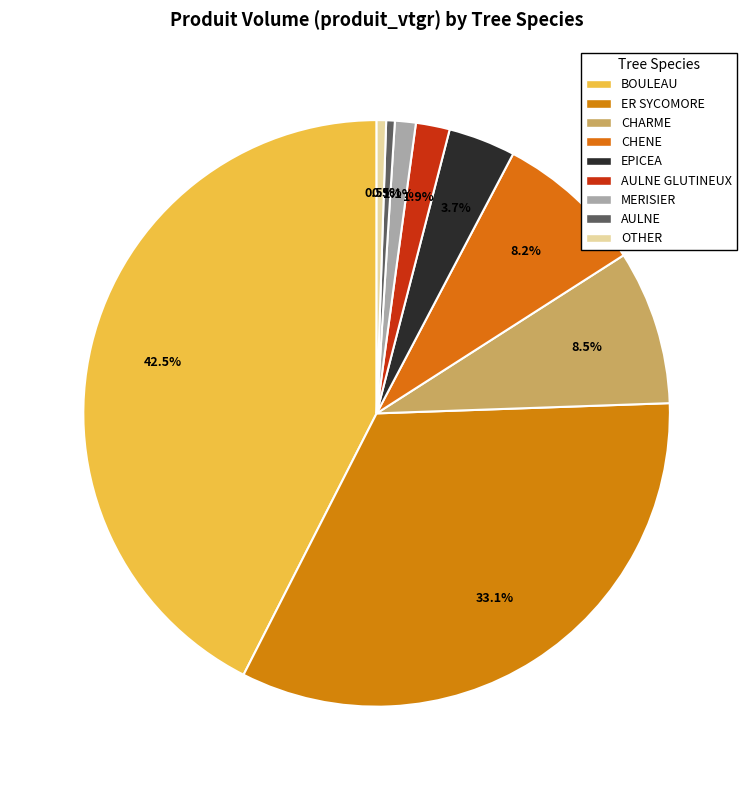

Is there a majority slice in this chart?

No